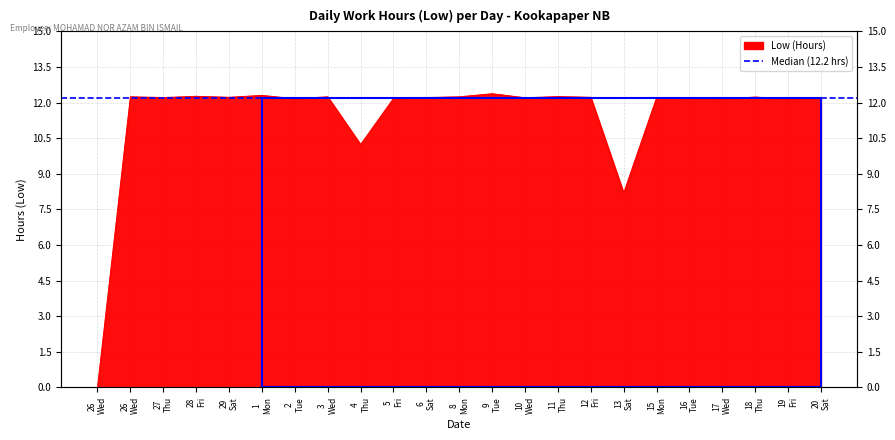

At which label does the data first exceed 12?

26 Wed